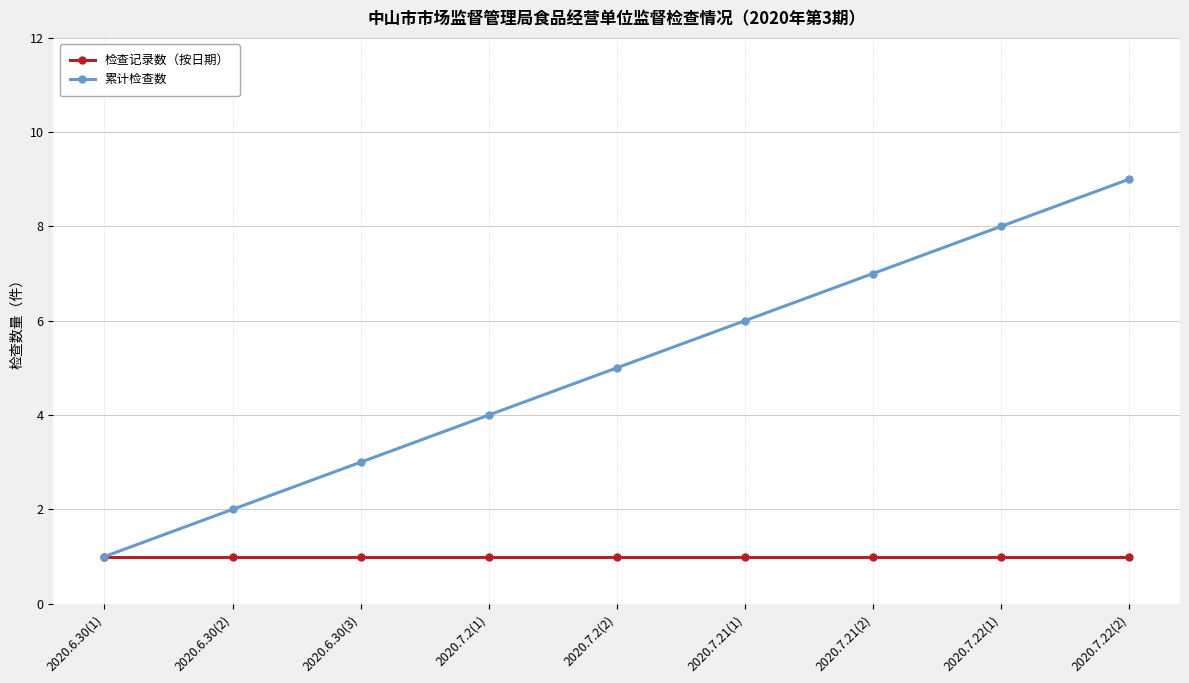

List the series in order of their peak value, lowest first.

检查记录数（按日期）, 累计检查数